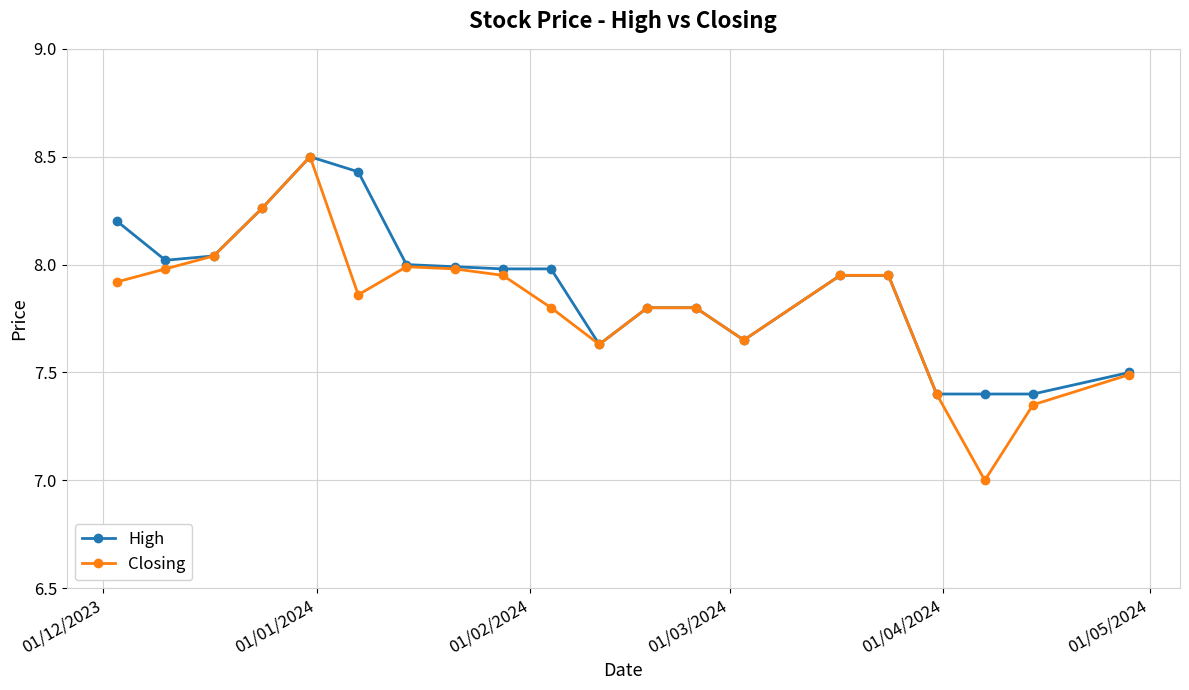

Does the chart have visible grid lines?

Yes